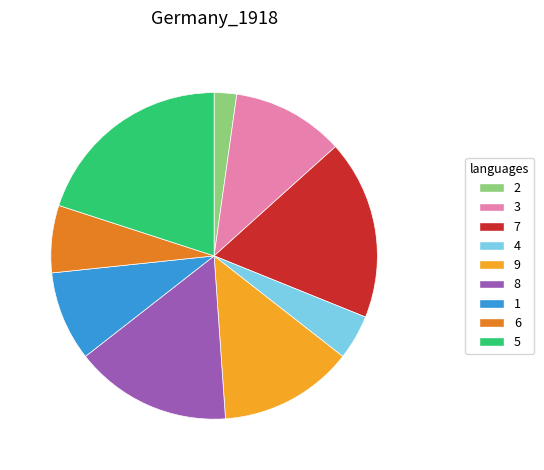

Does 5 represent more than half of the total?

No